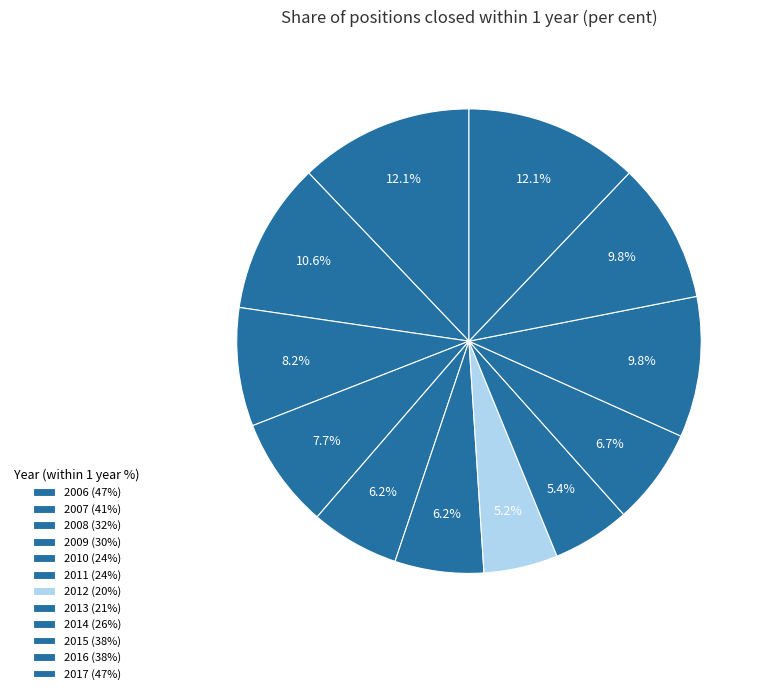

How many segments does this pie chart have?

12